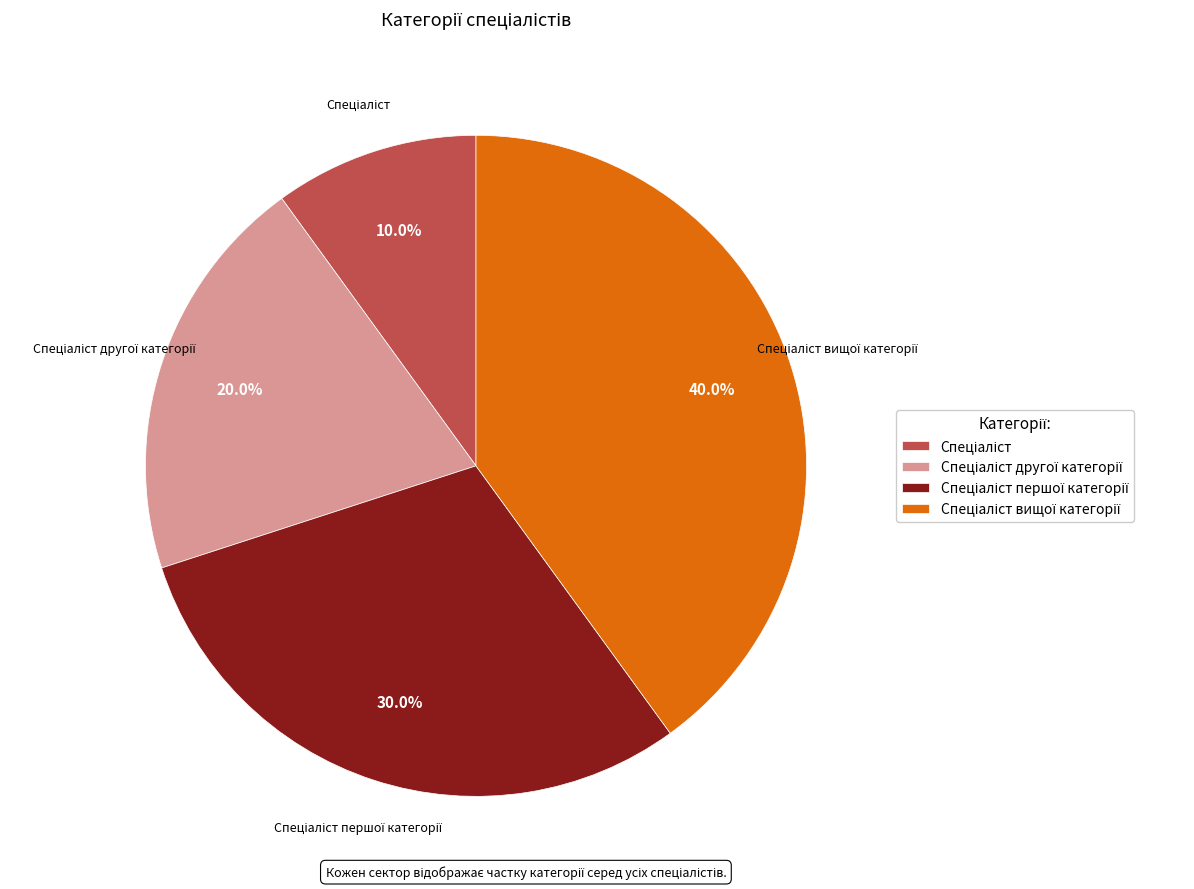

Does any single category account for the majority?

No